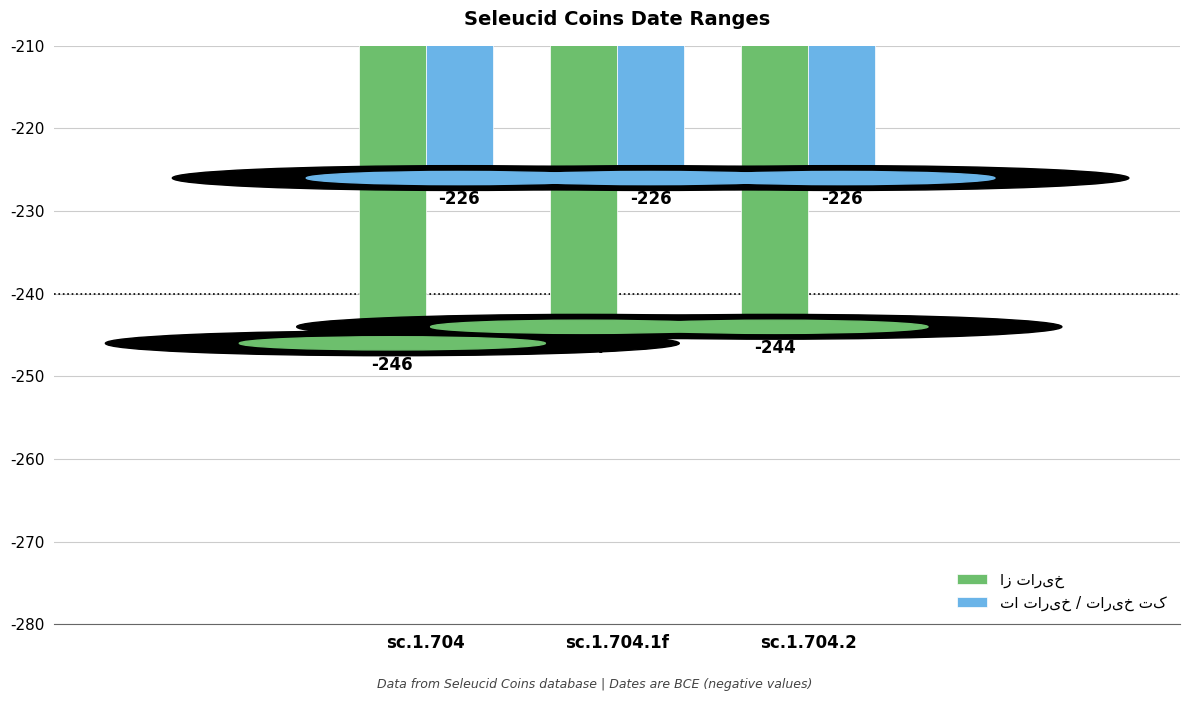

How many groups of bars are there?

3